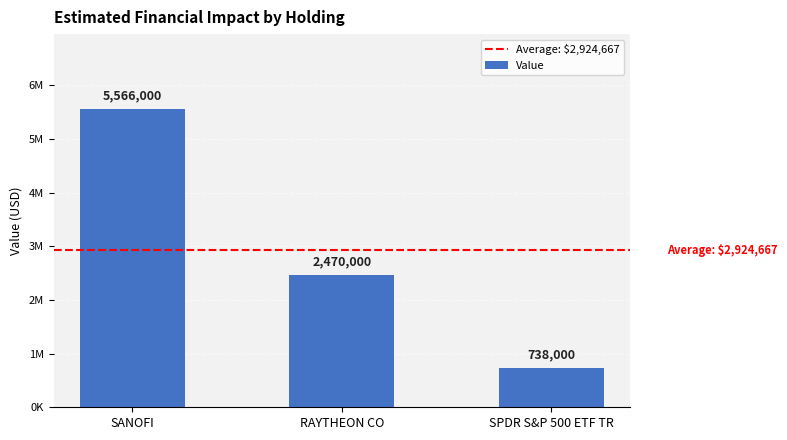

Are the bars horizontal?

No